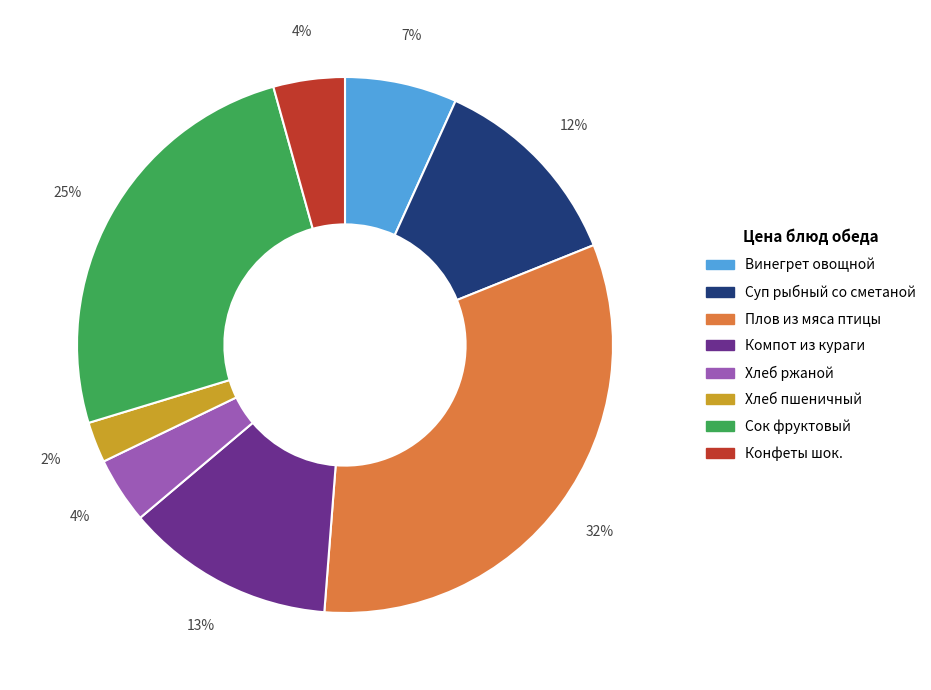

Does Плов из мяса птицы account for over 50% of the chart?

No